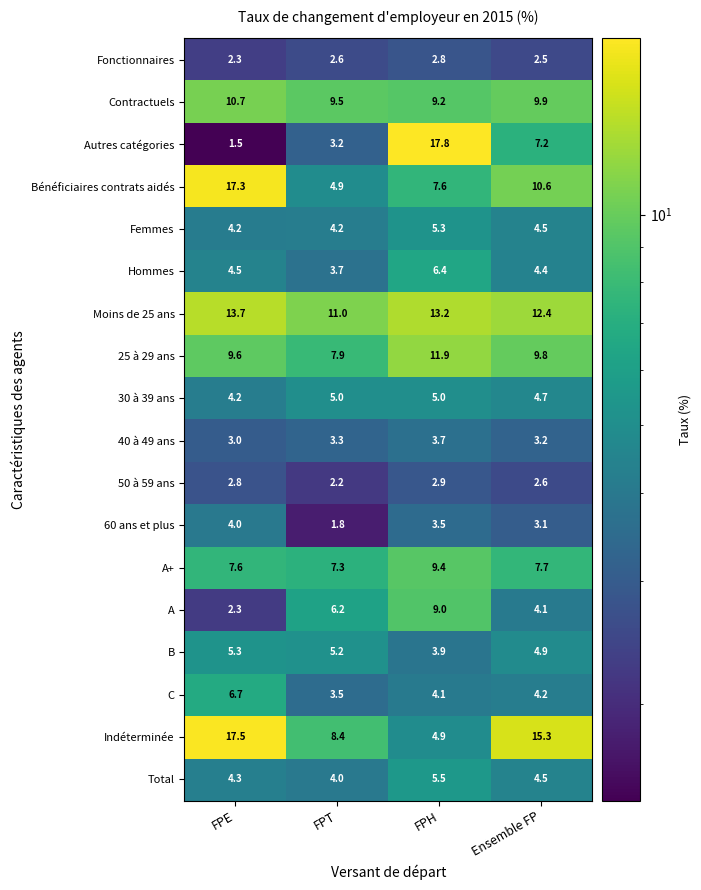

What is the total value across all series at FPE?

121.5